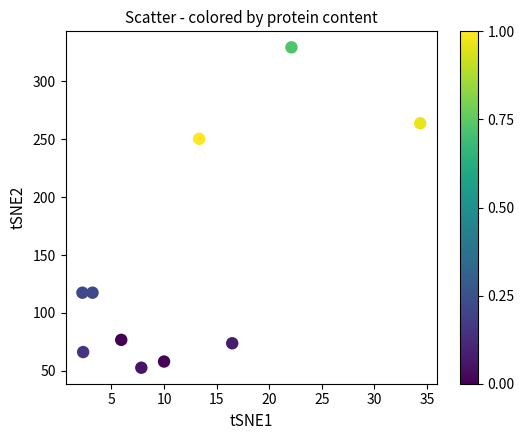

What Y value in the scatter plot is closest to 191?

250.5